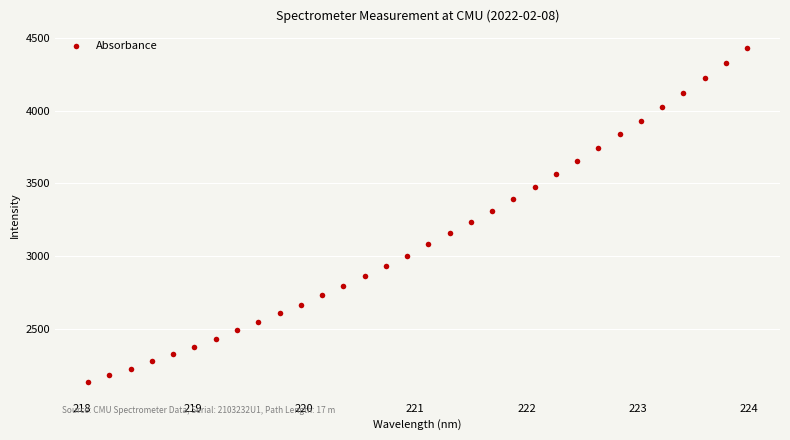

What is the range of X values (max minus min)?

5.9